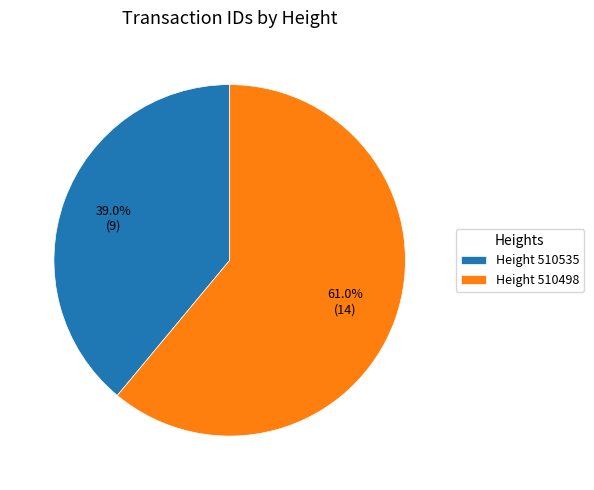

Is there any slice that represents more than half of the pie?

Yes